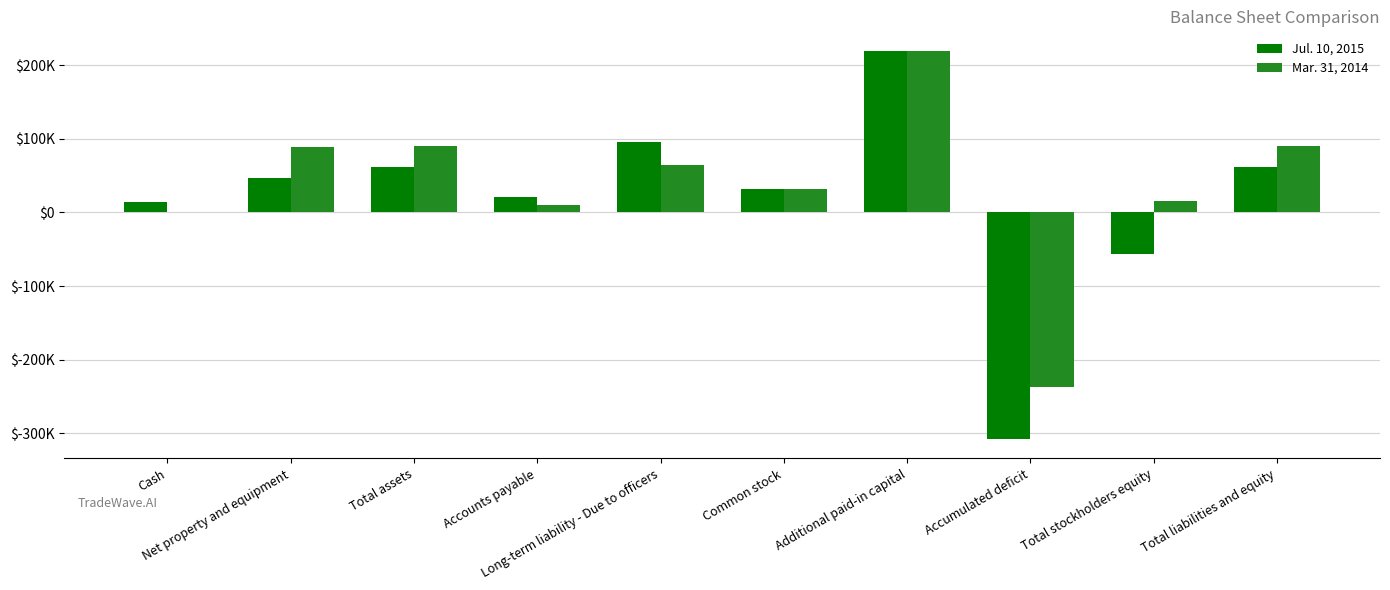

List the labels in order of Mar. 31, 2014 value, largest first.

Additional paid-in capital, Total assets, Total liabilities and equity, Net property and equipment, Long-term liability - Due to officers, Common stock, Total stockholders equity, Accounts payable, Cash, Accumulated deficit